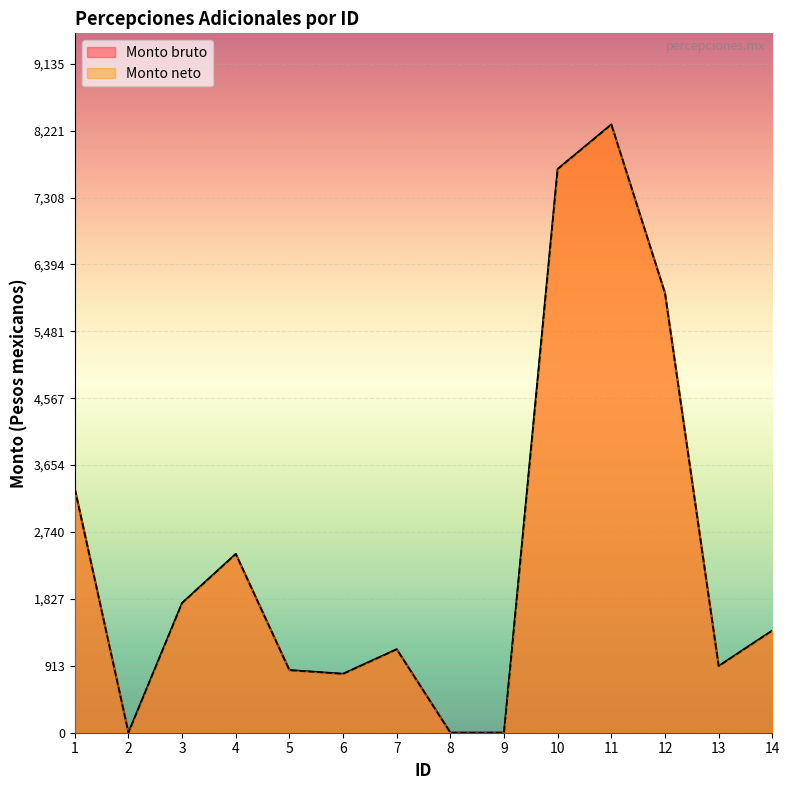

Which series has the largest total across all categories?

Monto bruto